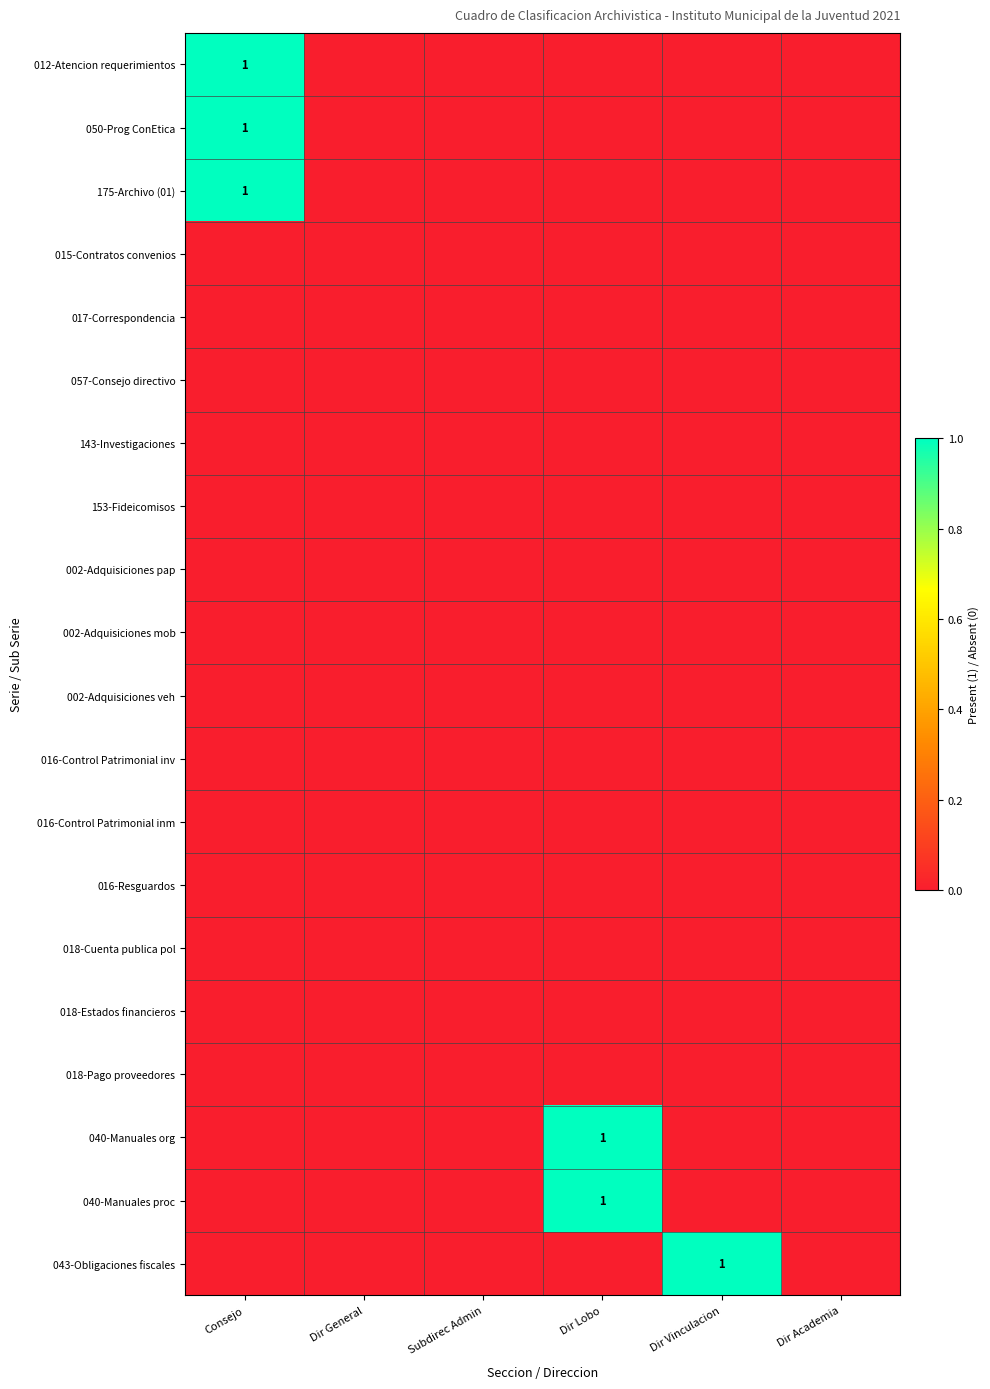

Between Dir Vinculacion and Dir Academia, which series saw the biggest shift?

043-Obligaciones fiscales